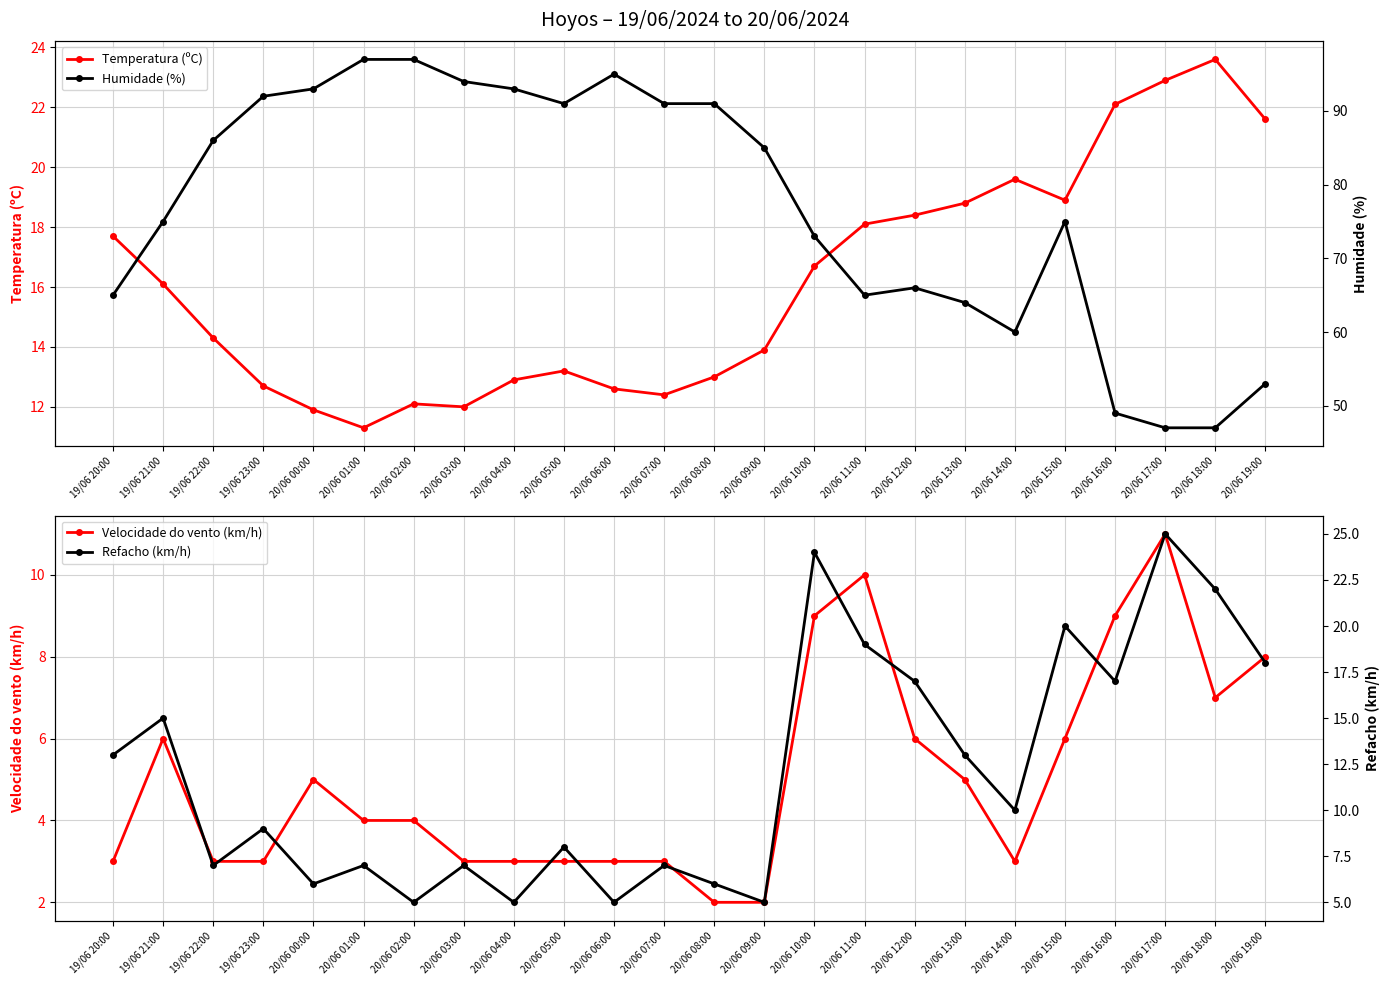

Reading left to right, extract all data points from this chart.

Temperatura (ºC): 17.7	16.1	14.3	12.7	11.9	11.3	12.1	12.0	12.9	13.2	12.6	12.4	13.0	13.9	16.7	18.1	18.4	18.8	19.6	18.9	22.1	22.9	23.6	21.6
Velocidade do vento (km/h): 3.0	6.0	3.0	3.0	5.0	4.0	4.0	3.0	3.0	3.0	3.0	3.0	2.0	2.0	9.0	10.0	6.0	5.0	3.0	6.0	9.0	11.0	7.0	8.0
Humidade (%): 65.0	75.0	86.0	92.0	93.0	97.0	97.0	94.0	93.0	91.0	95.0	91.0	91.0	85.0	73.0	65.0	66.0	64.0	60.0	75.0	49.0	47.0	47.0	53.0
Refacho (km/h): 13.0	15.0	7.0	9.0	6.0	7.0	5.0	7.0	5.0	8.0	5.0	7.0	6.0	5.0	24.0	19.0	17.0	13.0	10.0	20.0	17.0	25.0	22.0	18.0